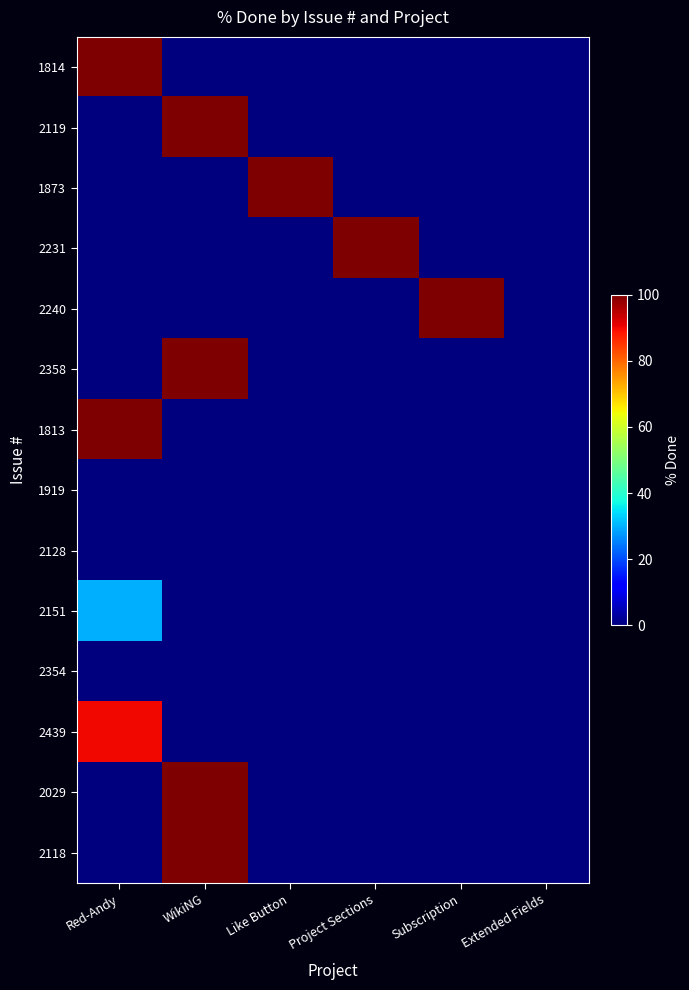

Which series has the largest range (max minus min)?

1814